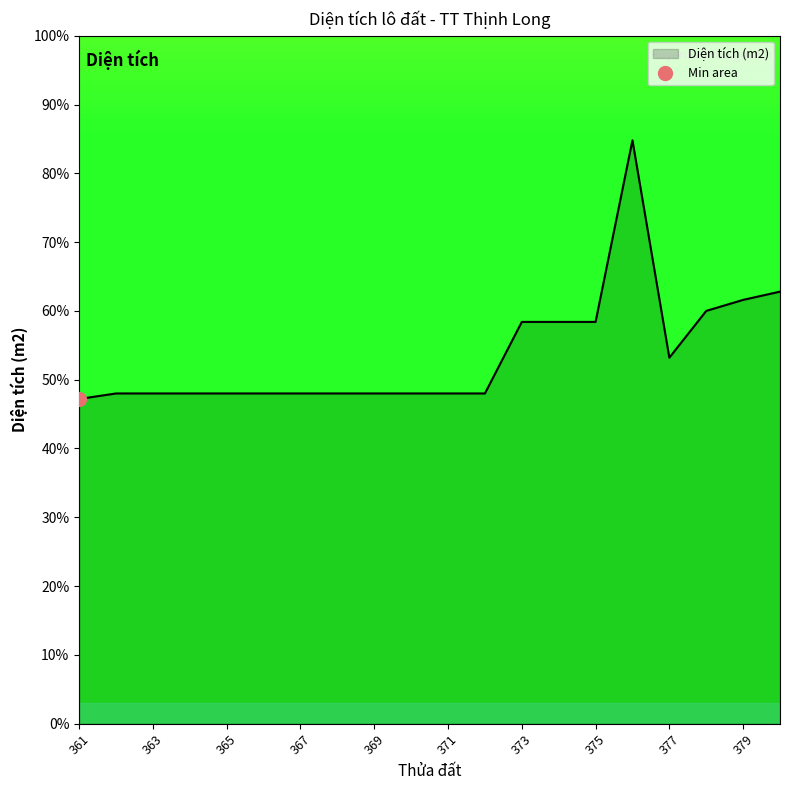

Between 371 and 378, which is larger?

378